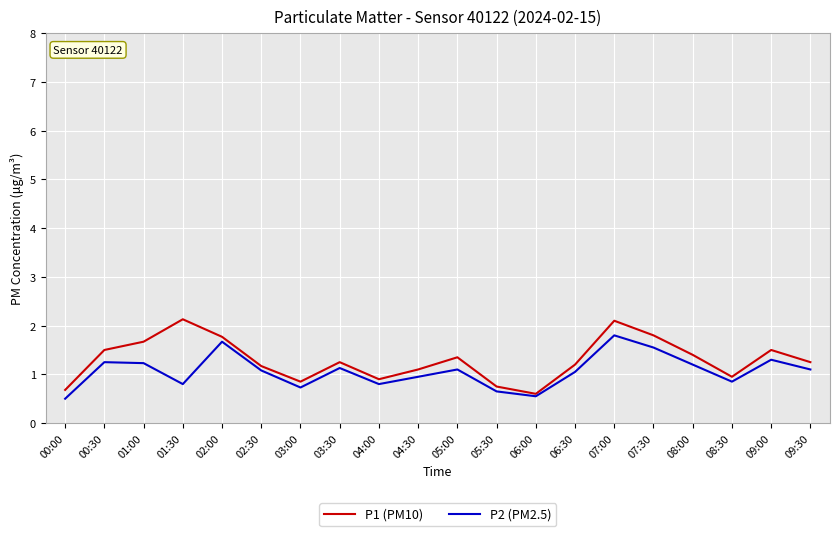

What is the maximum value for P1 (PM10)?

2.1